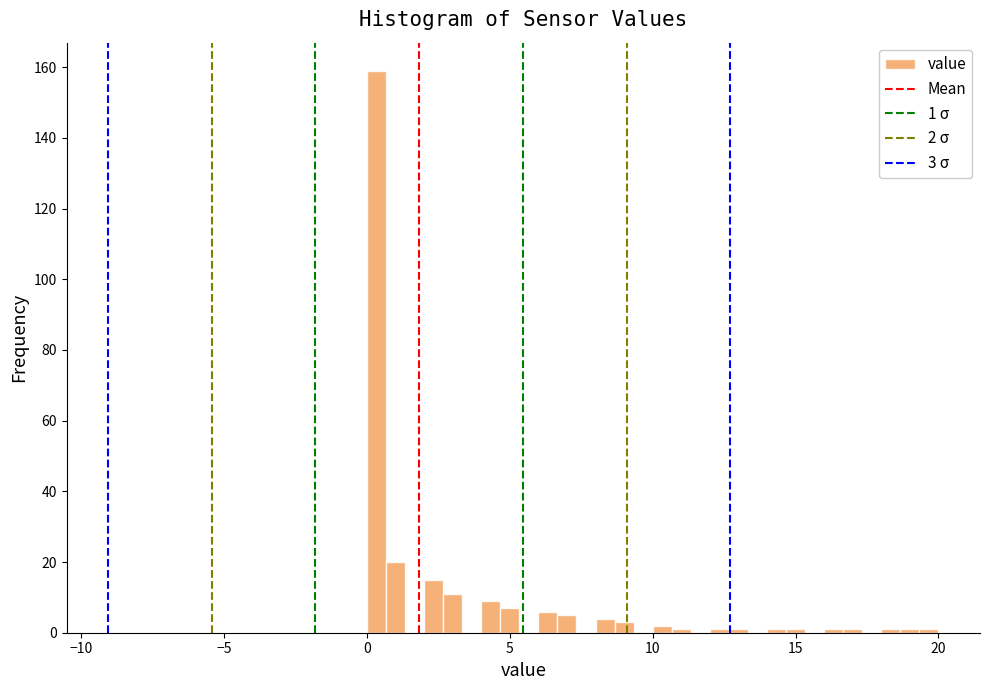

Around what value on the x-axis is the tallest bar? Give the approximate position of its centre, as read against the axis.

0.5